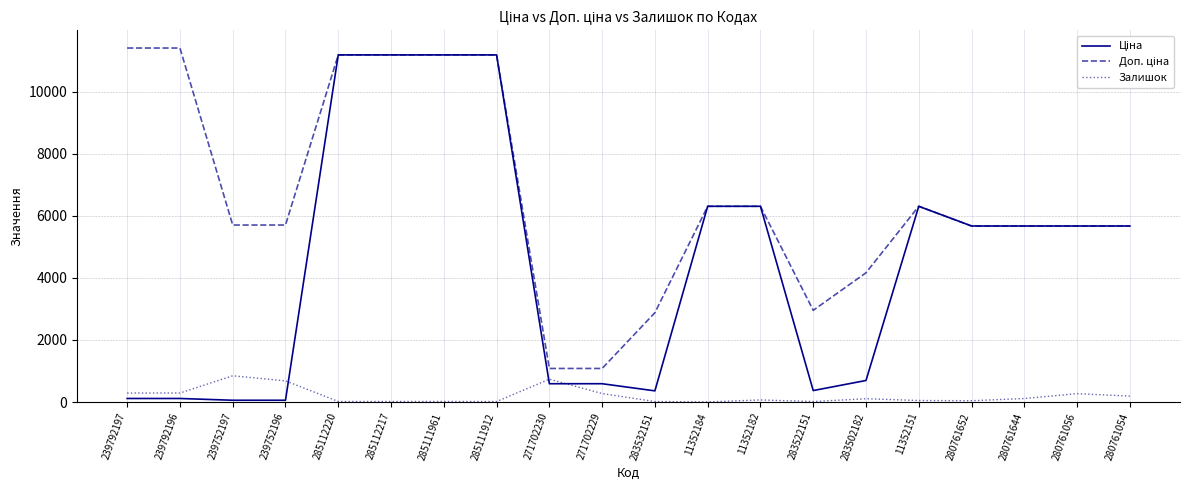

What is the maximum value shown in the chart?

11410.0